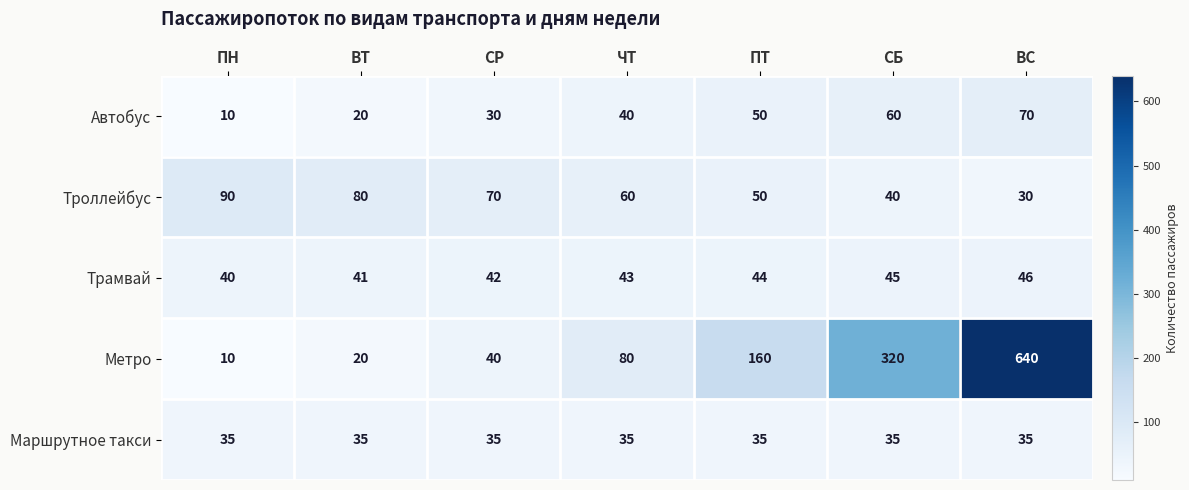

At which category is the sum across all series the highest?

ВС